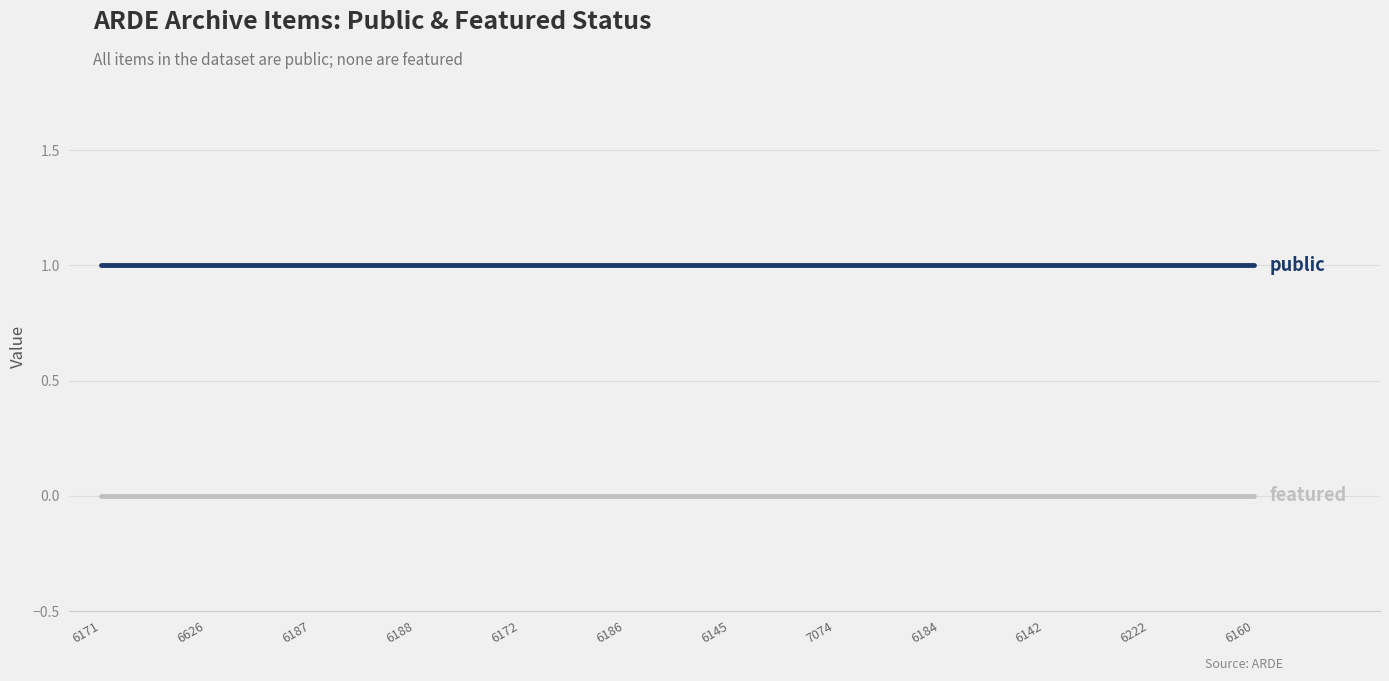

What position from the left is 7074?

8